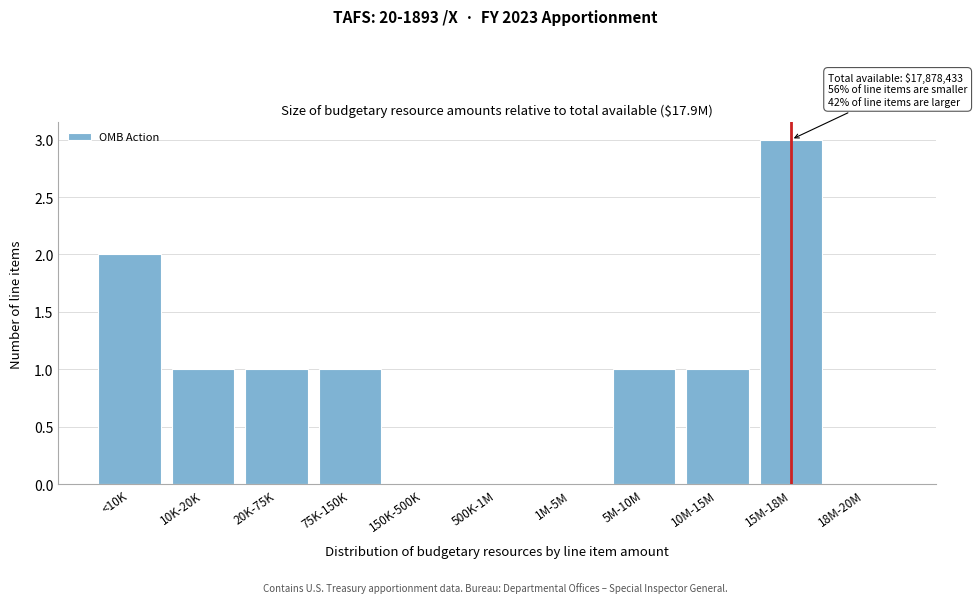

Reading left to right, transcribe all the data shown in this chart.

<10K=2	10K-20K=1	20K-75K=1	75K-150K=1	150K-500K=0	500K-1M=0	1M-5M=0	5M-10M=1	10M-15M=1	15M-18M=3	18M-20M=0